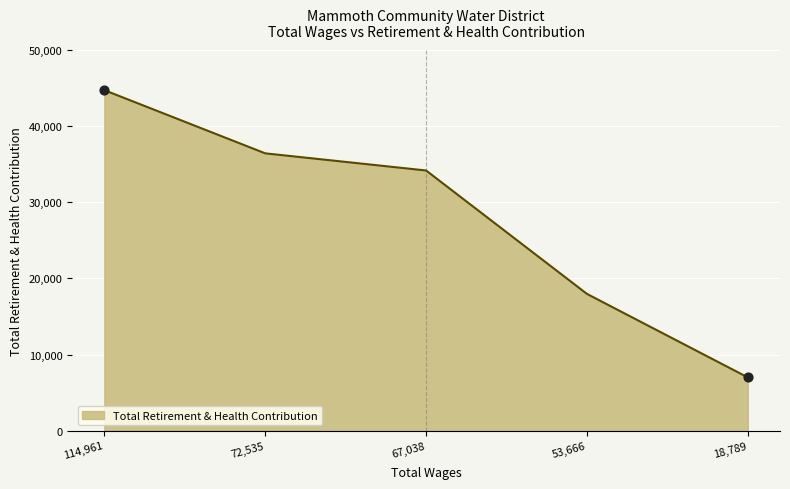

Between 72,535 and 53,666, which is larger?

72,535